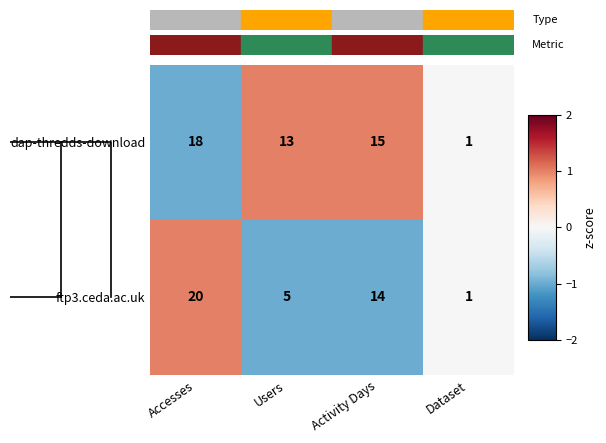

How many values in the dap-thredds-download series are below 15?

2